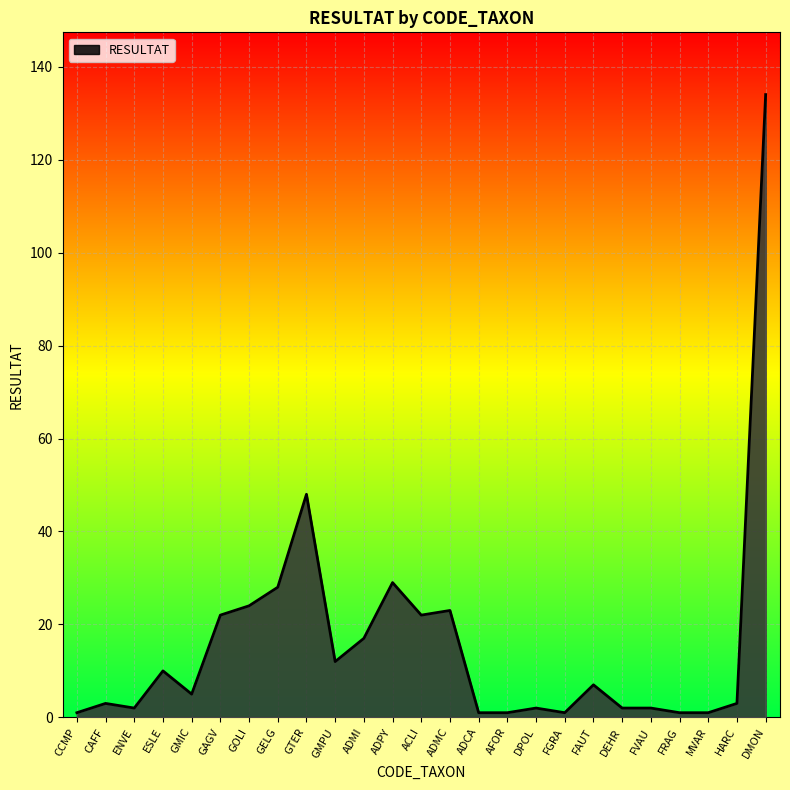

Approximately how many times larger is the value at ACLI compared to ADPY?

0.8